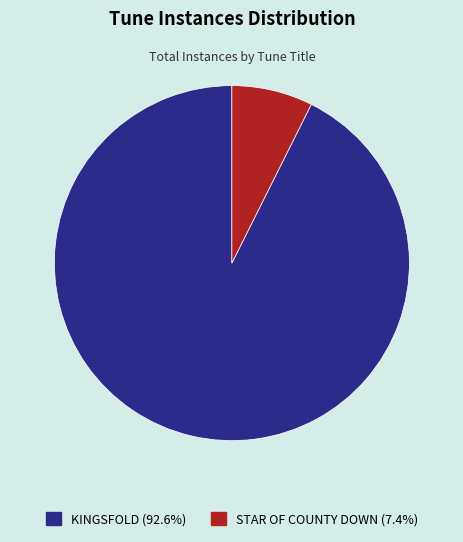

Which slice is the smallest?

STAR OF COUNTY DOWN